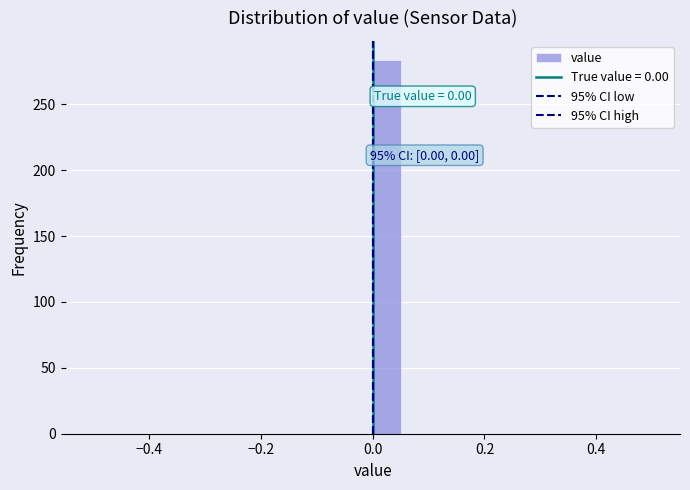

Read against the x-axis, roughly where is the centre of the tallest bar?

0.02